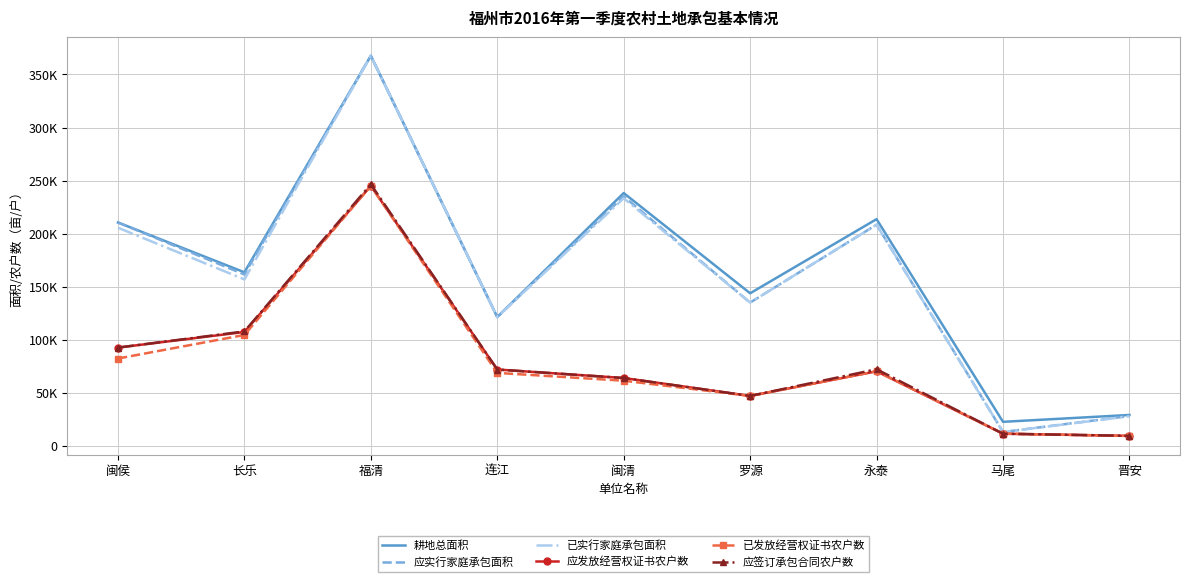

Which category has the highest value across all series?

福清